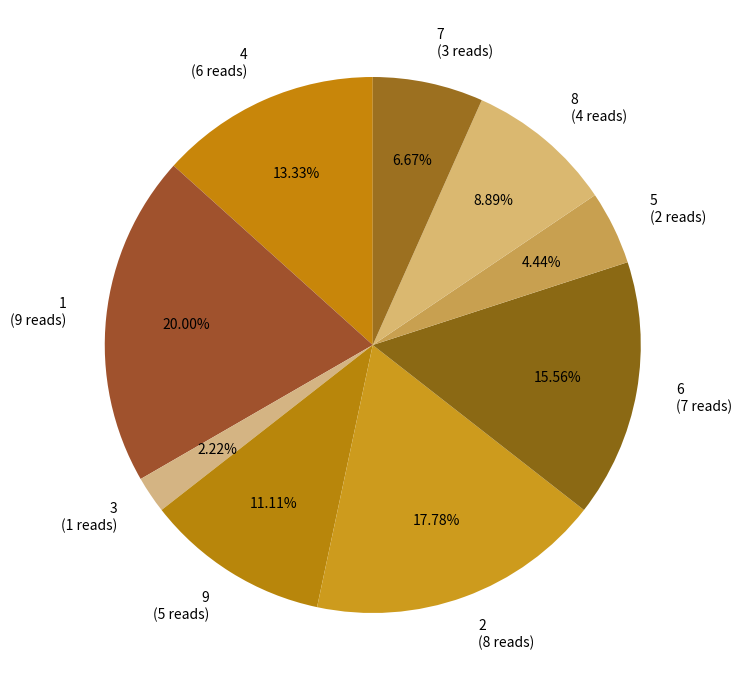

What portion of the pie excludes 8?

91.1%